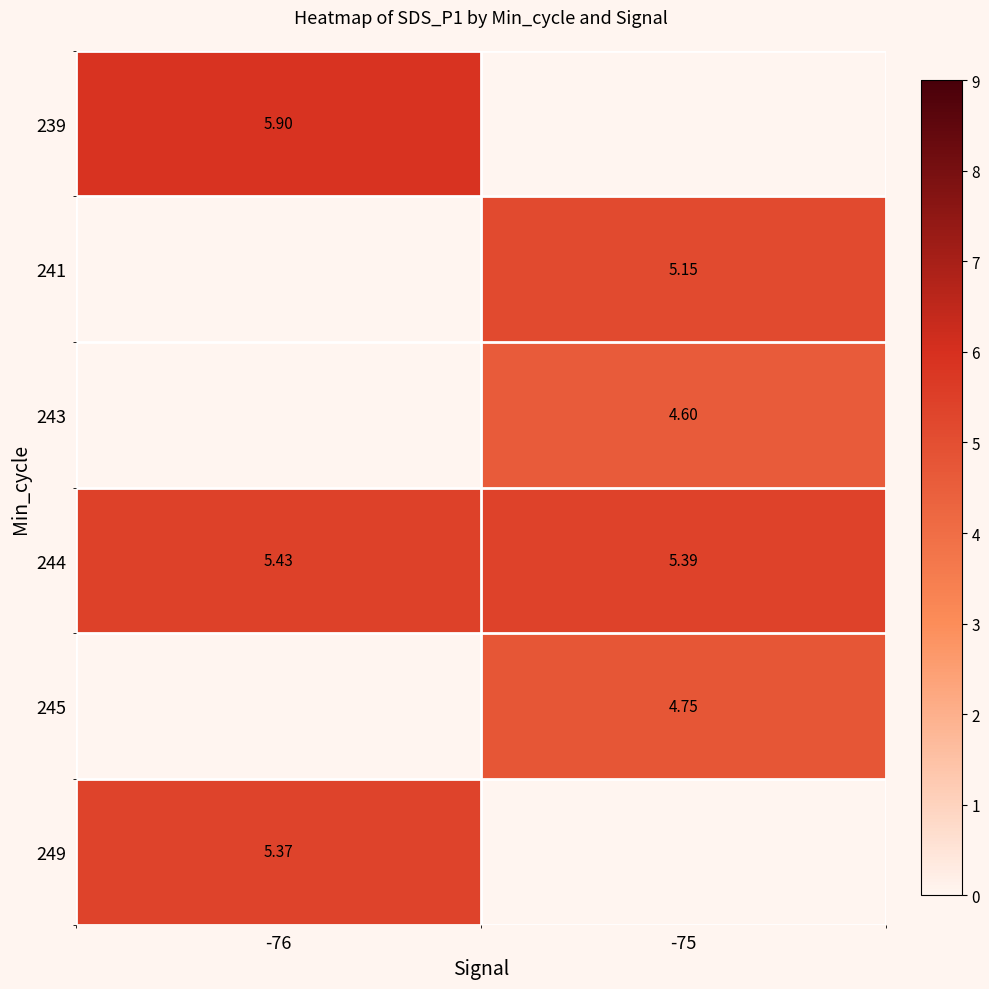

What value does the 241 series have at -75?

5.2